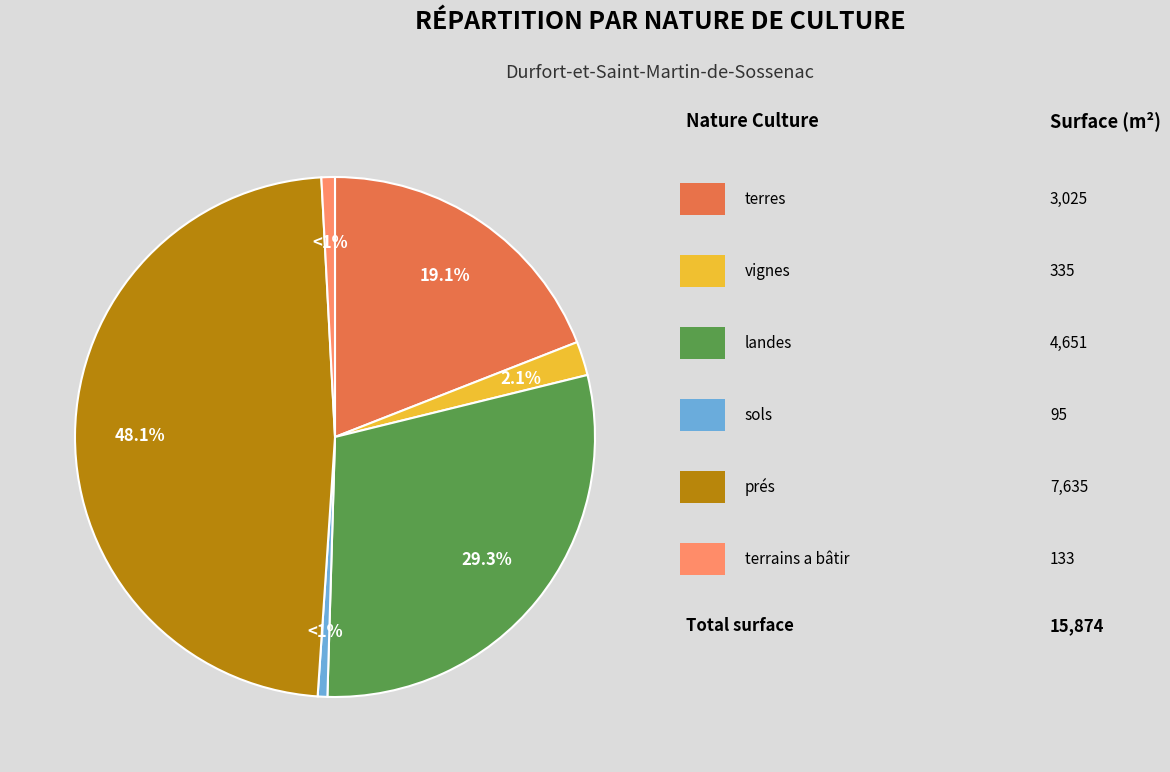

Is there any slice that represents more than half of the pie?

No